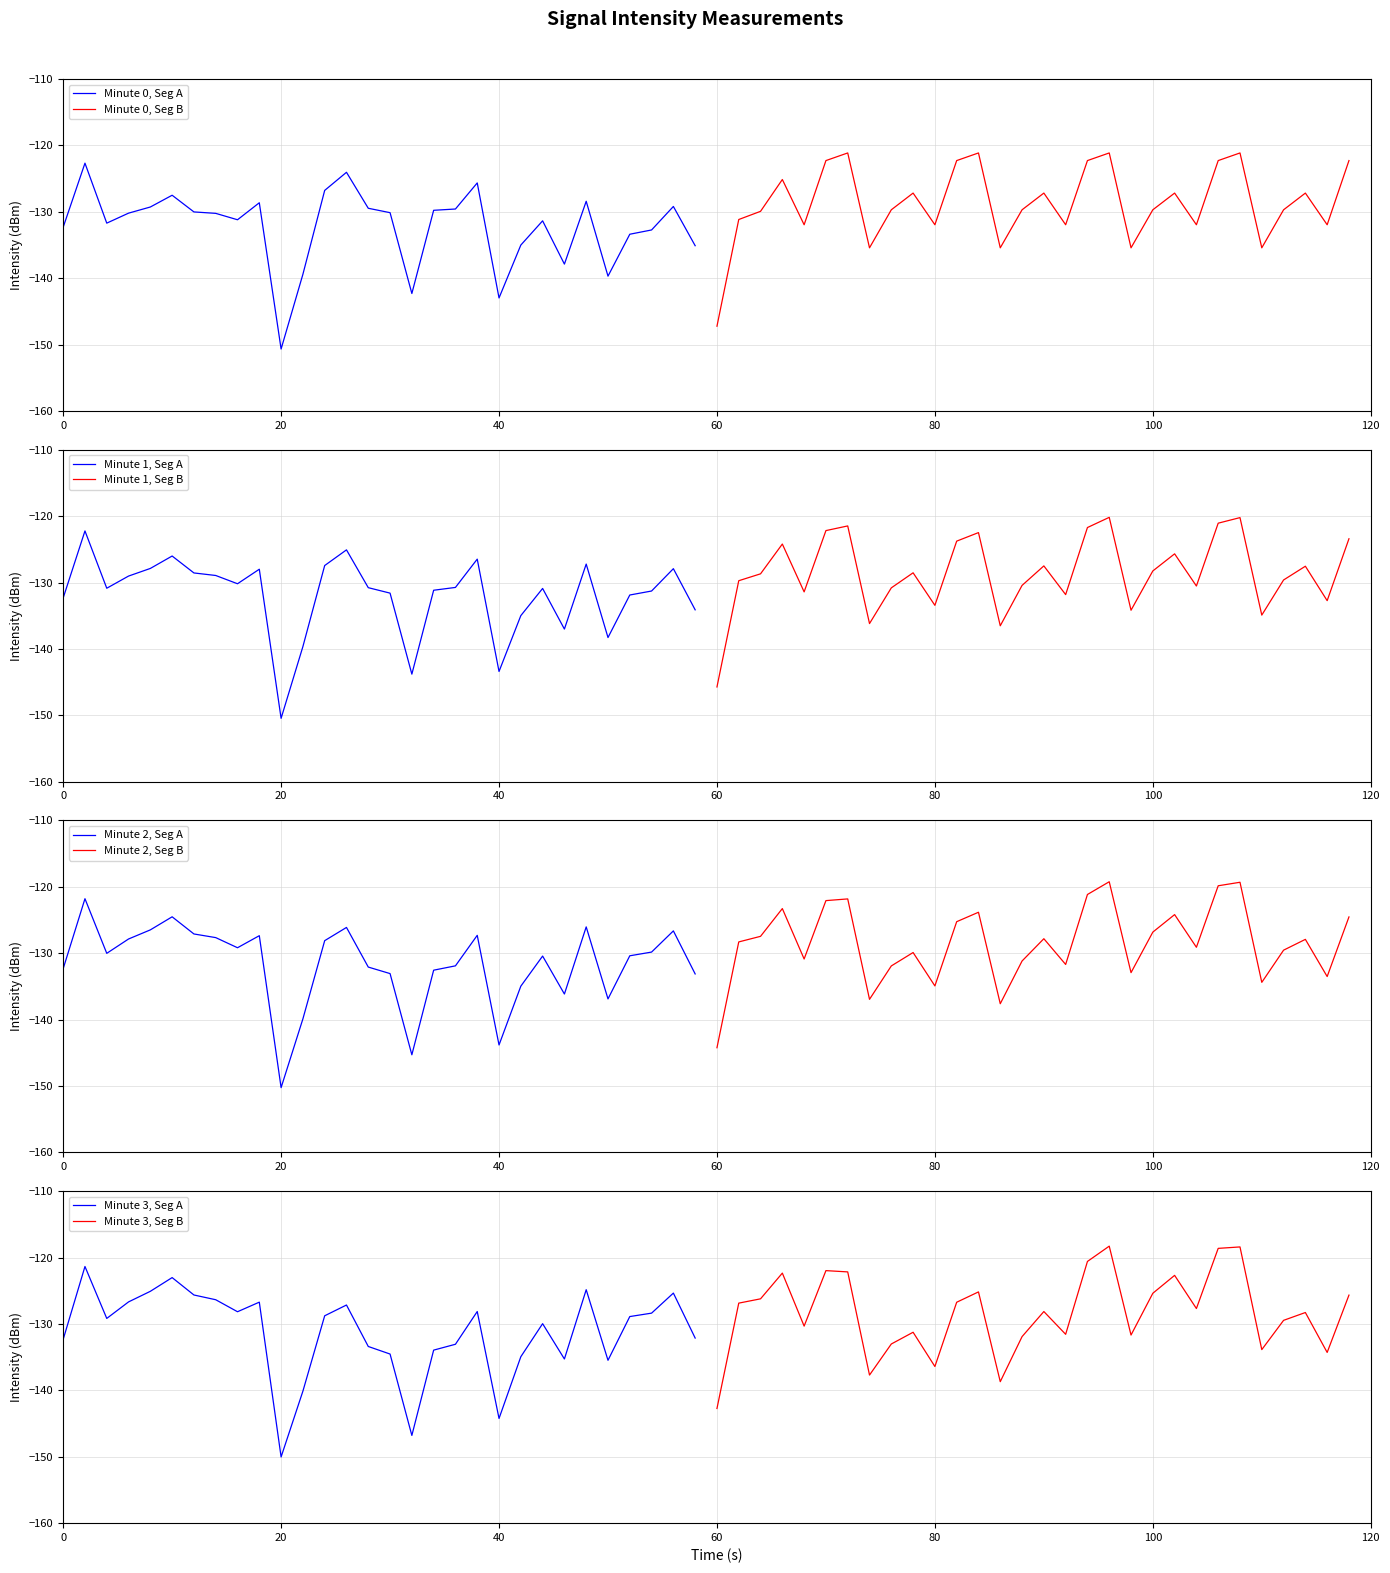

Which category has the lowest value in the Minute 0, Seg A series?

20